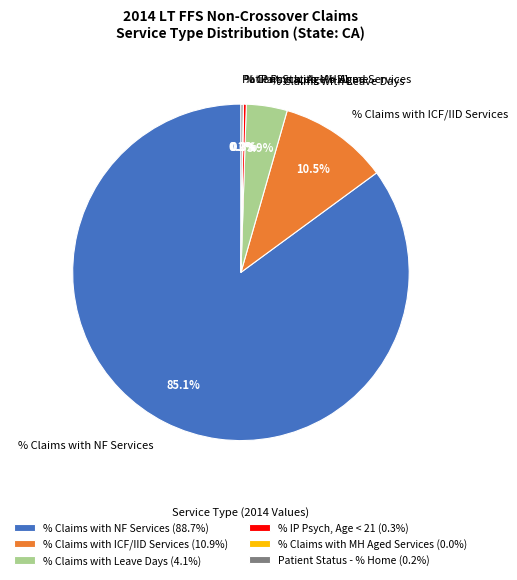

Is there any slice that represents more than half of the pie?

Yes